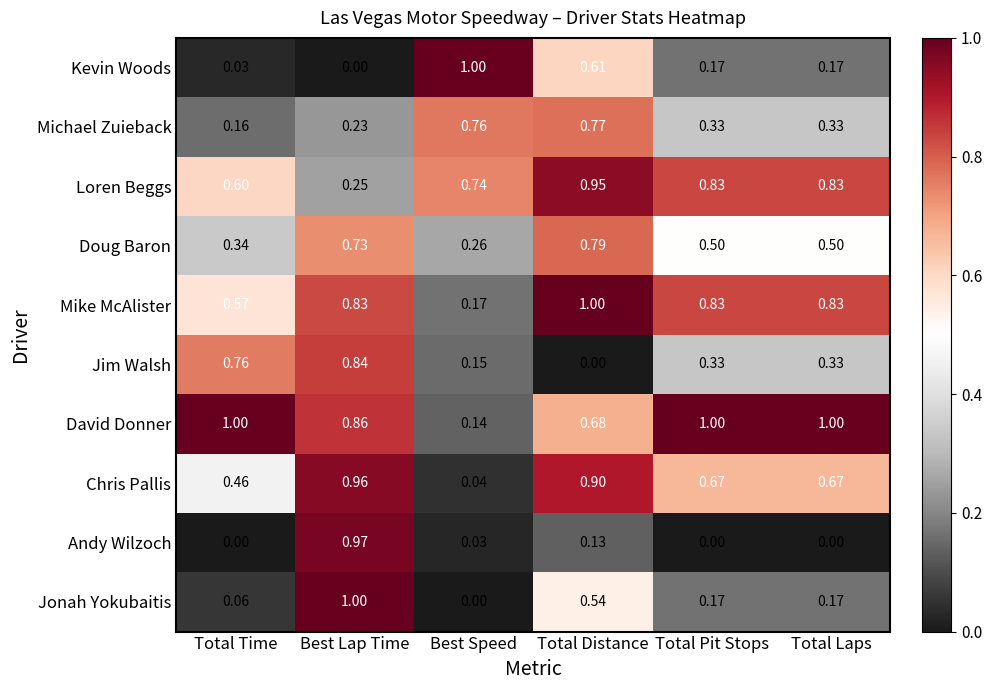

At Total Distance, list the series in order from largest to smallest.

Mike McAlister, Loren Beggs, Chris Pallis, Doug Baron, Michael Zuieback, David Donner, Kevin Woods, Jonah Yokubaitis, Andy Wilzoch, Jim Walsh